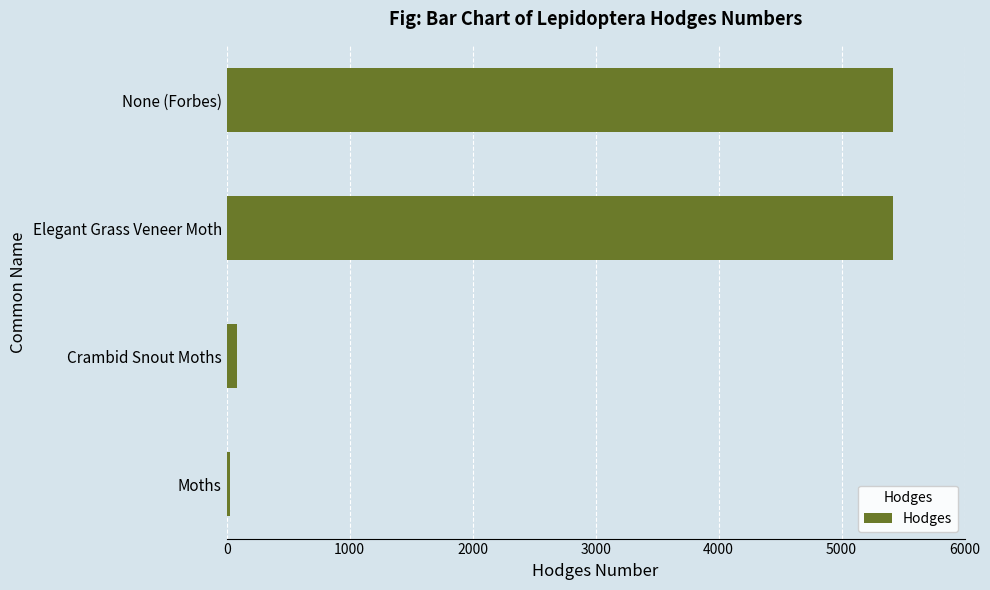

The chart shows a value of 8113.4 at None (Forbes). True or false?

False